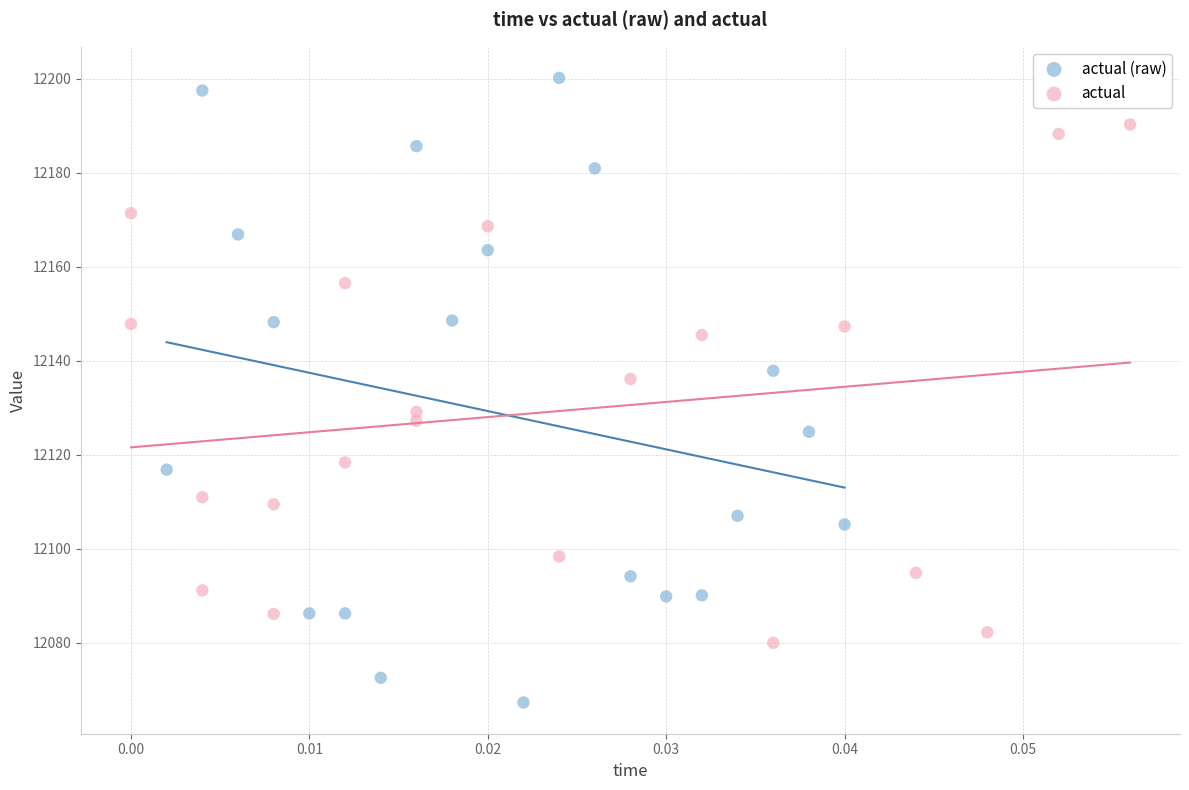

Which series contains the highest Y value?

actual (raw)